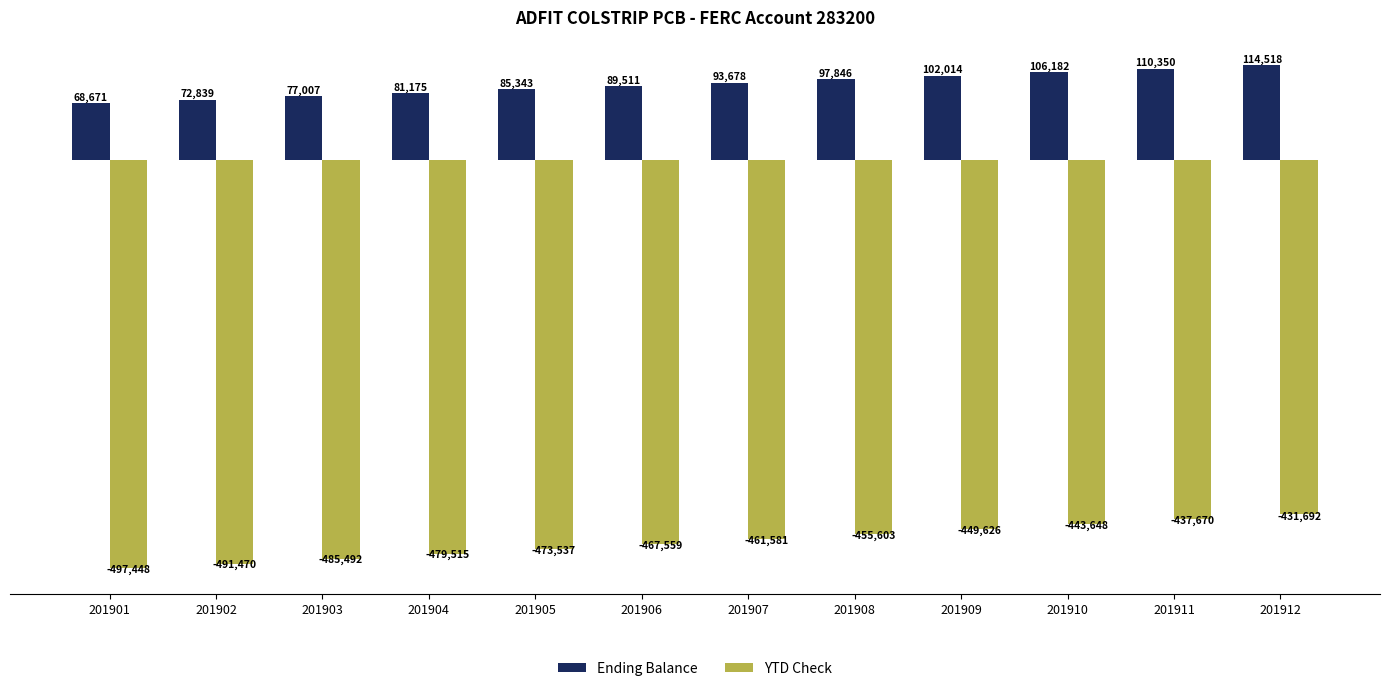

What is the difference between the highest and lowest values at 201908?

553449.5